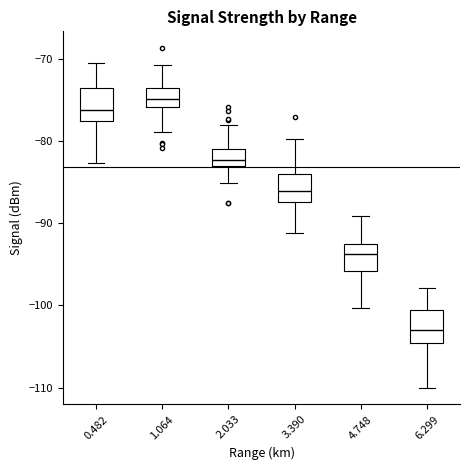

Reading left to right, read every box against the y-axis: the position of its median line, the range the box covers, and the ends of its whiskers. The values are not printed on the chart, so give them approximately, as read against the axis.

0.482: median -76, box -78 to -74, whiskers -83 to -70
1.064: median -75, box -76 to -74, whiskers -79 to -71
2.033: median -82, box -83 to -81, whiskers -85 to -78
3.390: median -86, box -87 to -84, whiskers -91 to -80
4.748: median -94, box -96 to -92, whiskers -100 to -89
6.299: median -103, box -105 to -101, whiskers -110 to -98